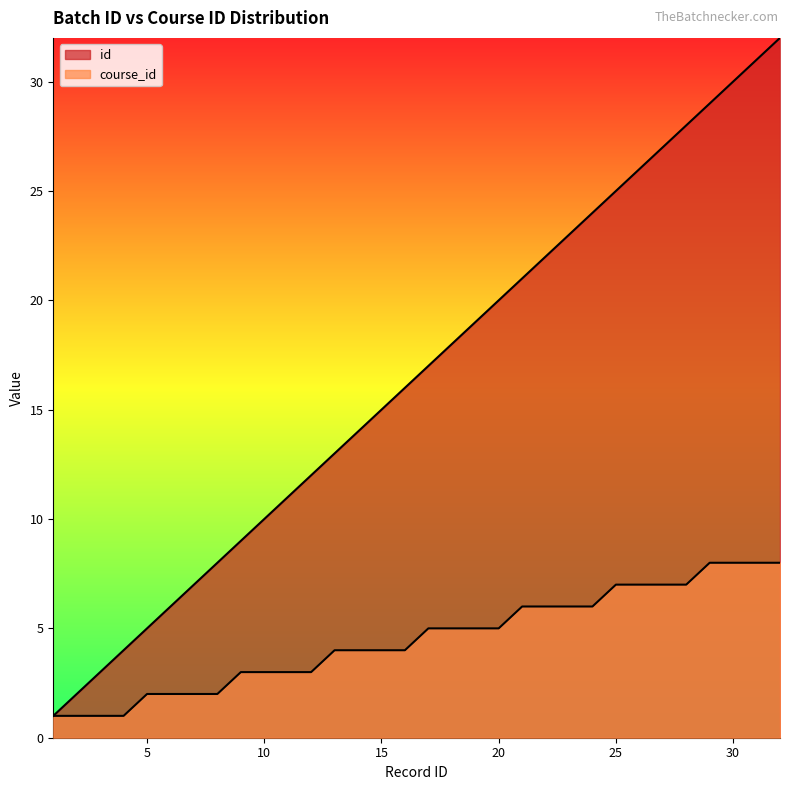

True or false: course_id has a value of 2 at 8.

True